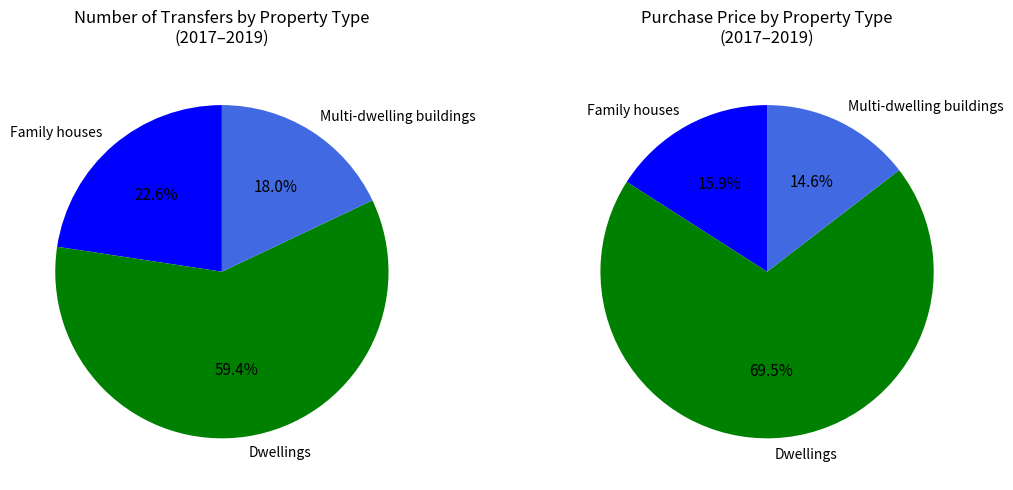

True or false: Multi-dwelling buildings accounts for 18% of the total.

True